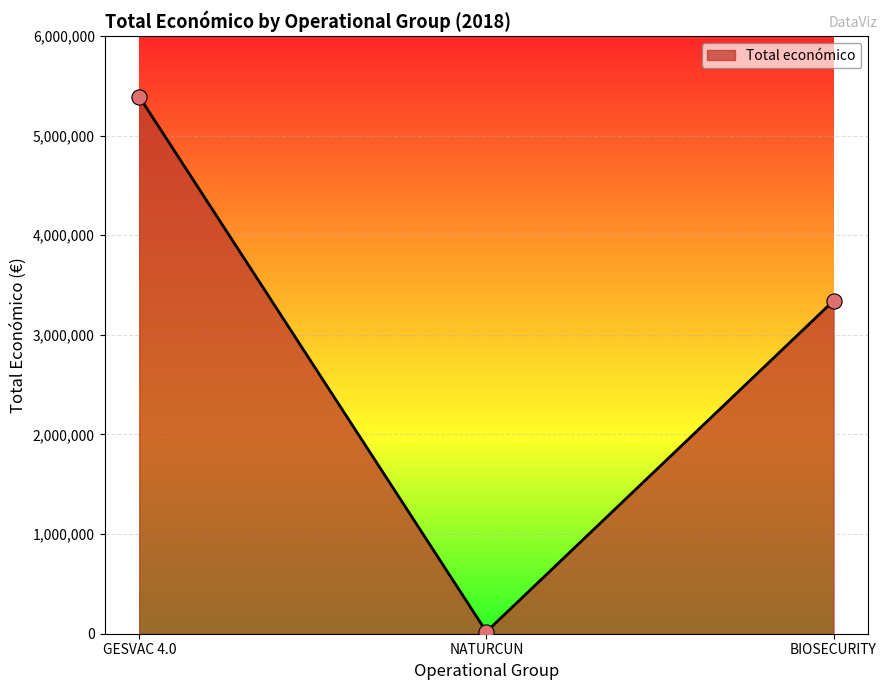

What is the ratio of the value at GESVAC 4.0 to the value at BIOSECURITY?

1.6